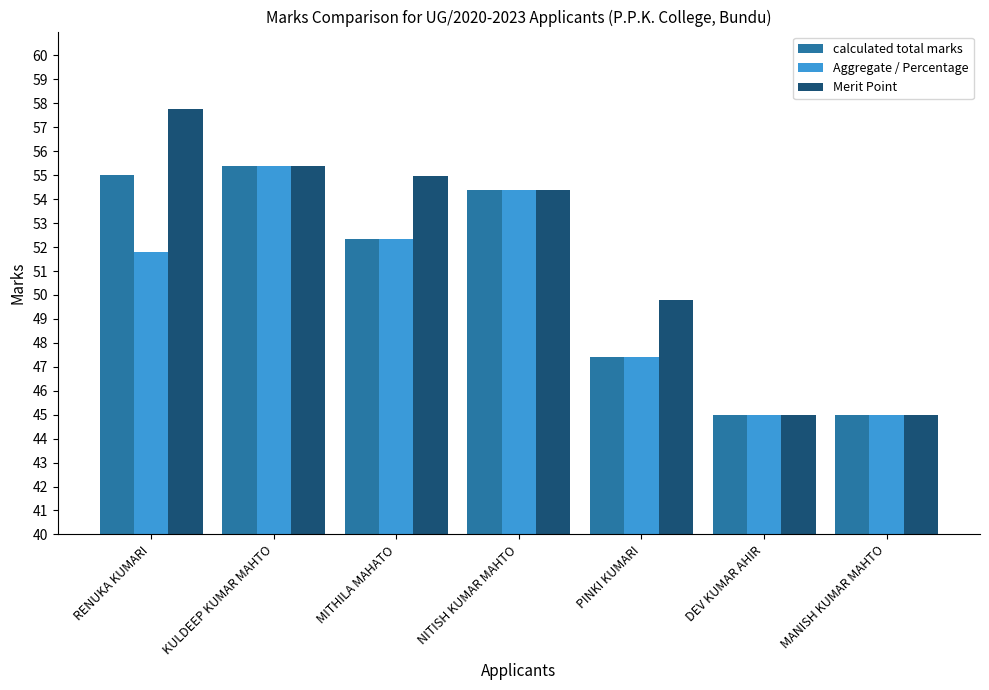

What is the difference between the Merit Point values at KULDEEP KUMAR MAHTO and NITISH KUMAR MAHTO?

1.0